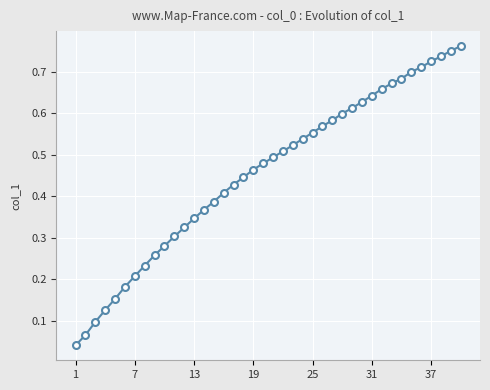

What is the sum of all values?

18.3